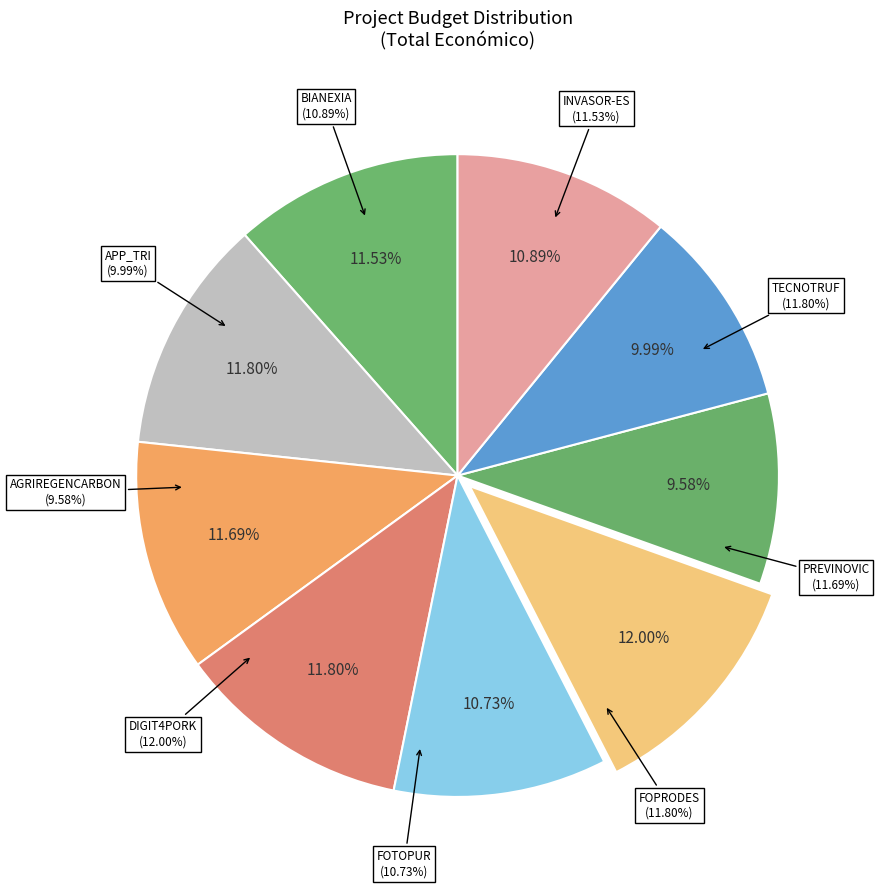

What is the largest slice in the pie chart?

DIGIT4PORK